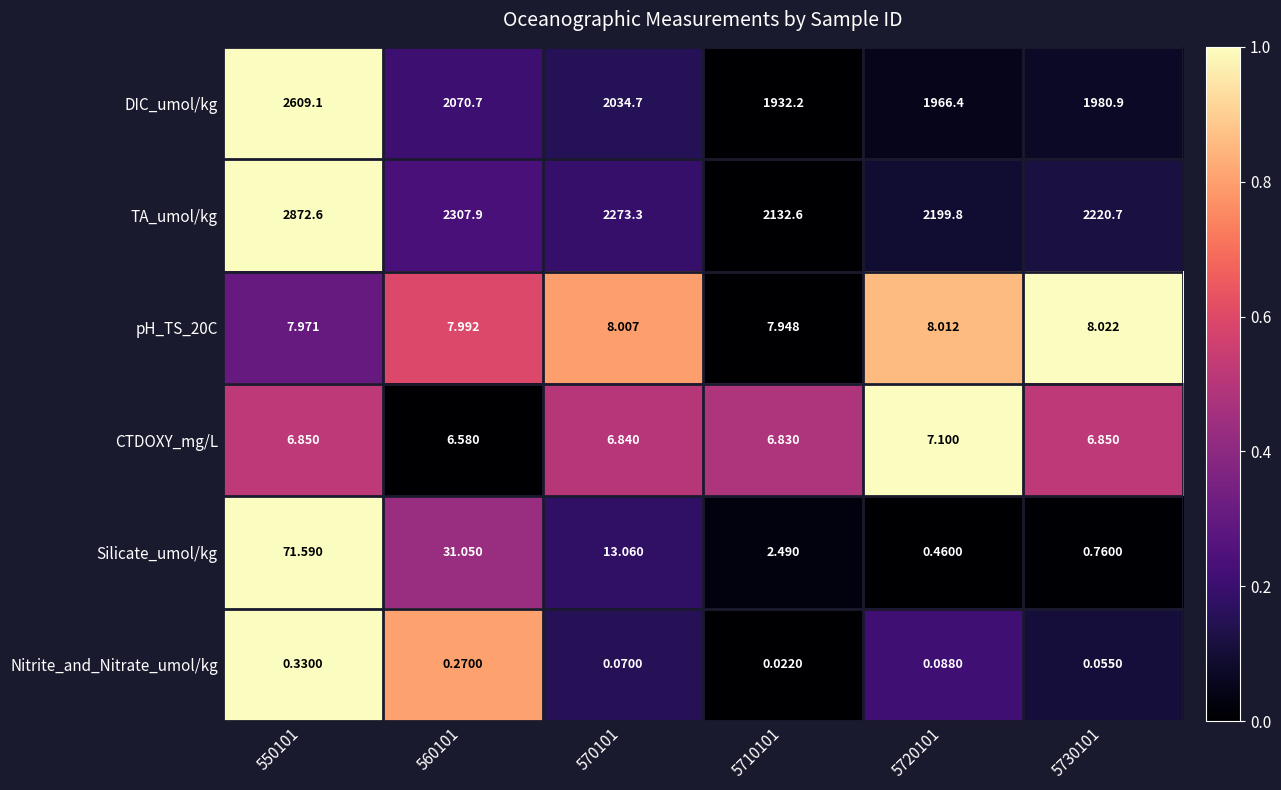

Which series has the largest range (max minus min)?

TA_umol/kg